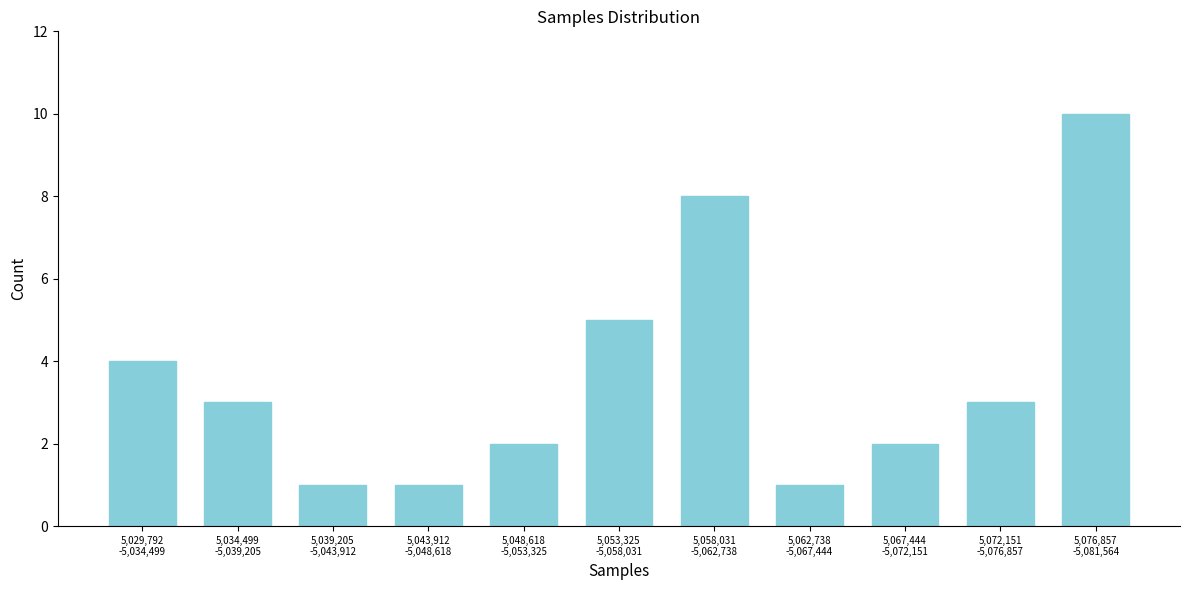

Reading left to right, extract all data points from this chart.

4	3	1	1	2	5	8	1	2	3	10